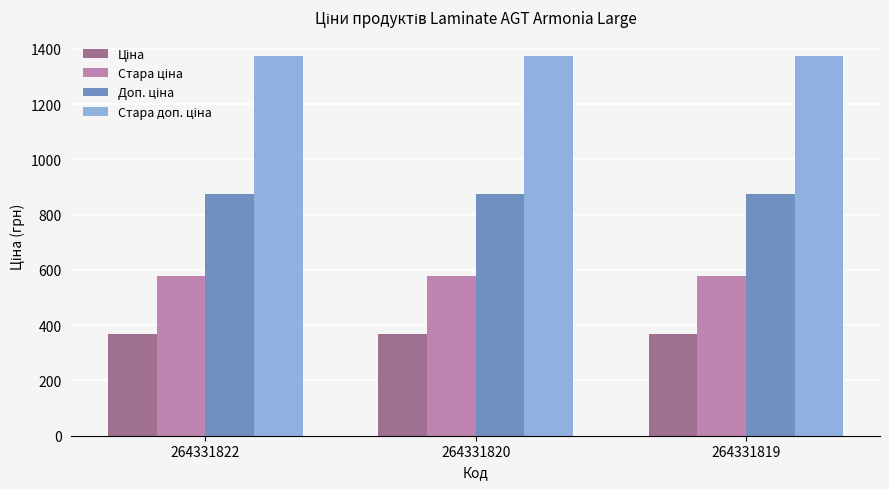

At how many categories does at least one series exceed 1344?

3